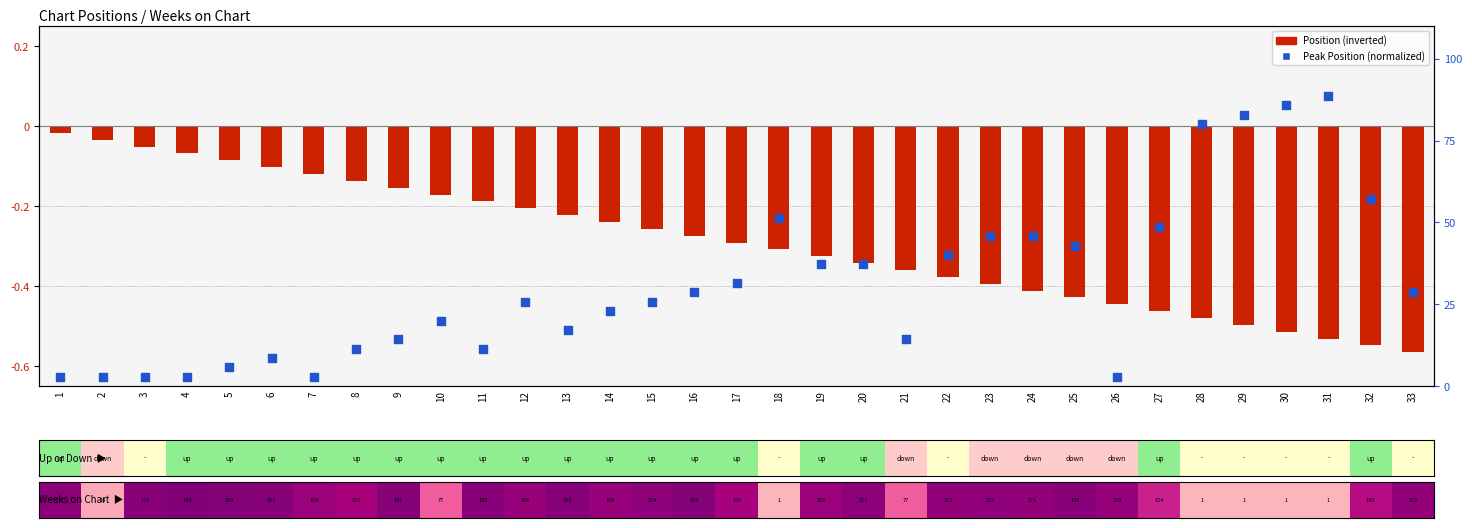

Which series contains the lowest Y value?

Position (inverted)